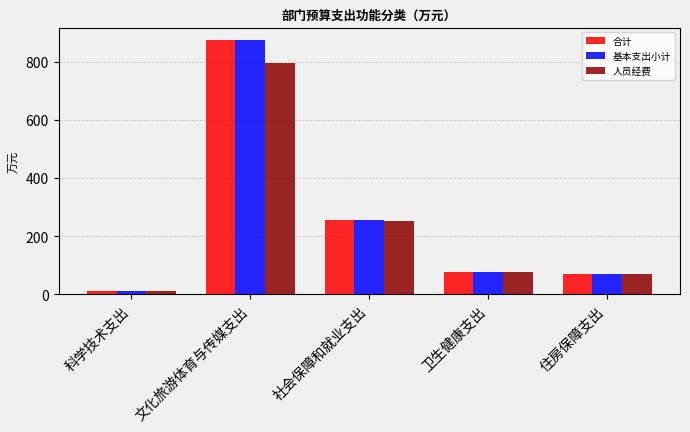

What is the difference between the 人员经费 values at 文化旅游体育与传媒支出 and 社会保障和就业支出?

540.6